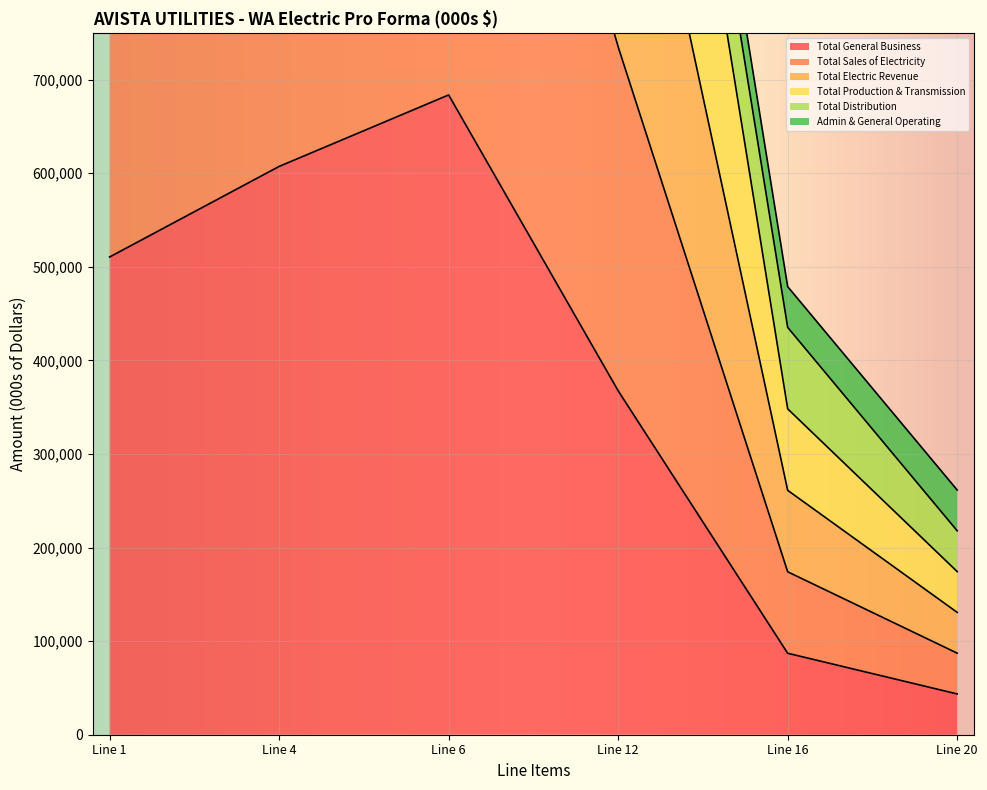

The value of Total General Business at Line 1 is 510473. True or false?

True